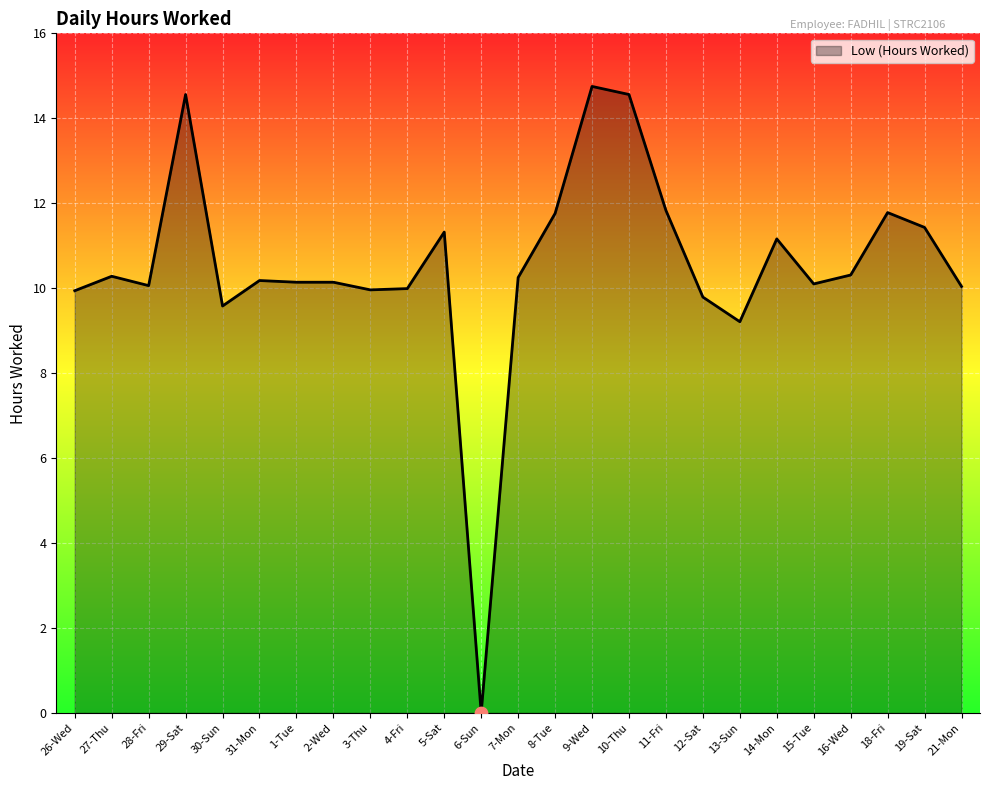

Between 2-Wed and 9-Wed, which is larger?

9-Wed